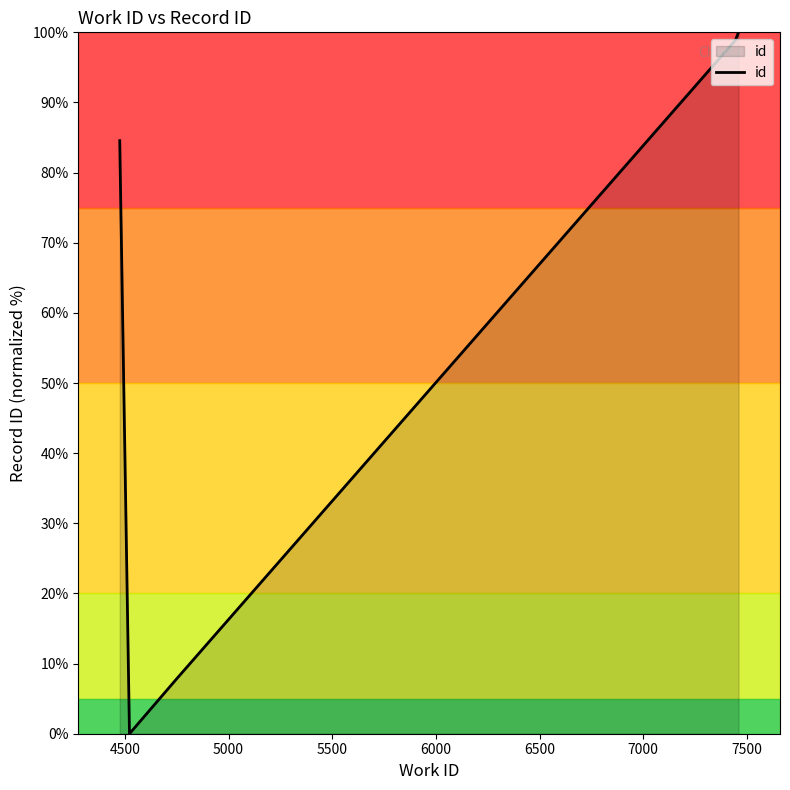

What is the sum of all values?

291.3